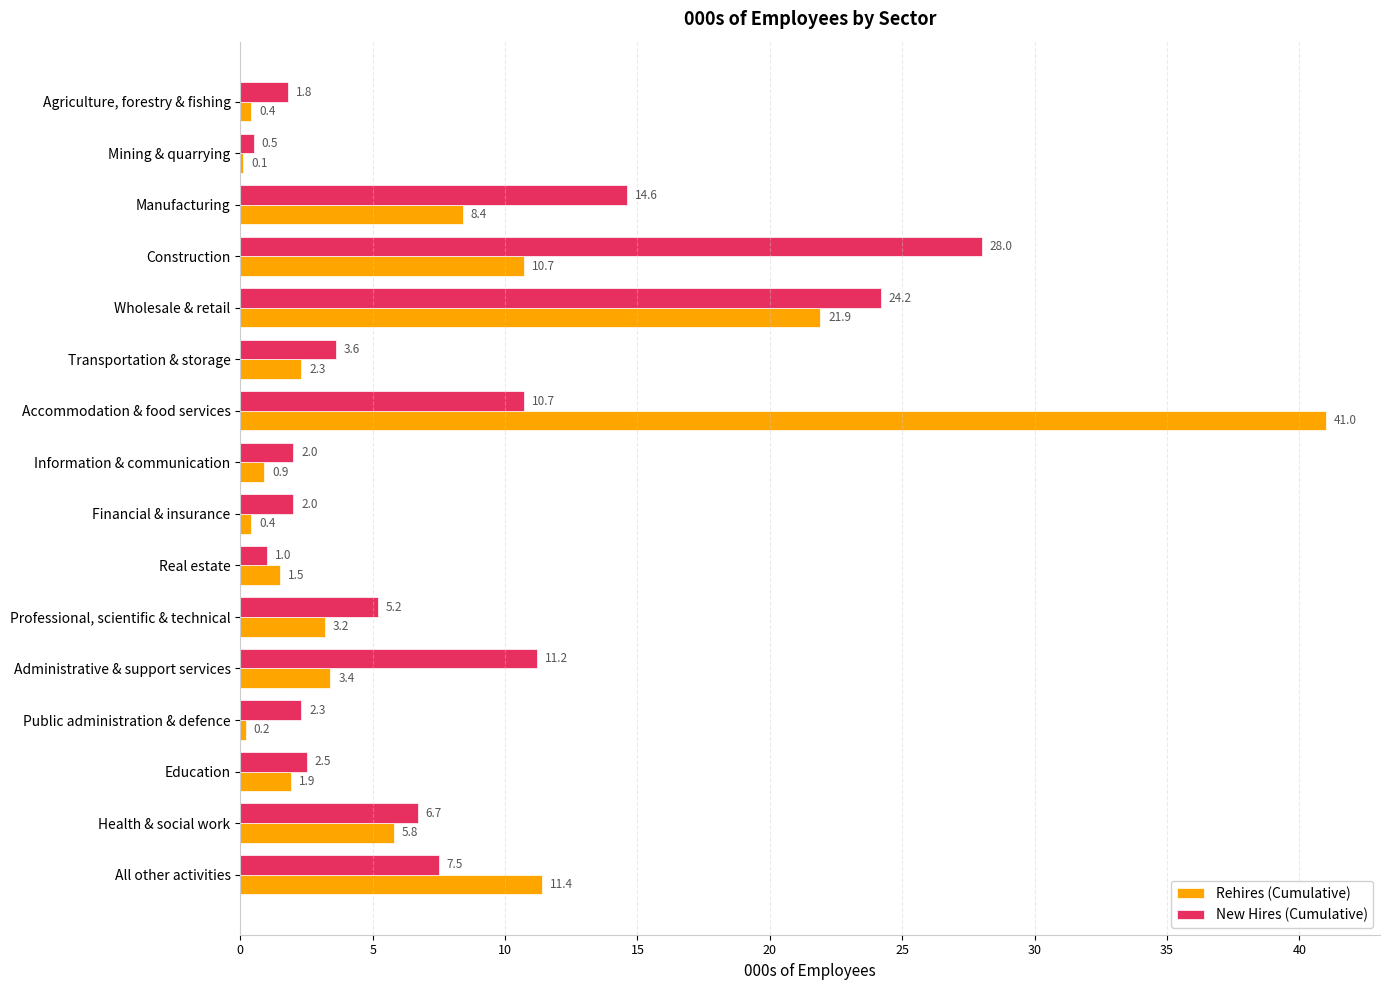

Read the New Hires (Cumulative) value at Wholesale & retail.

24.2